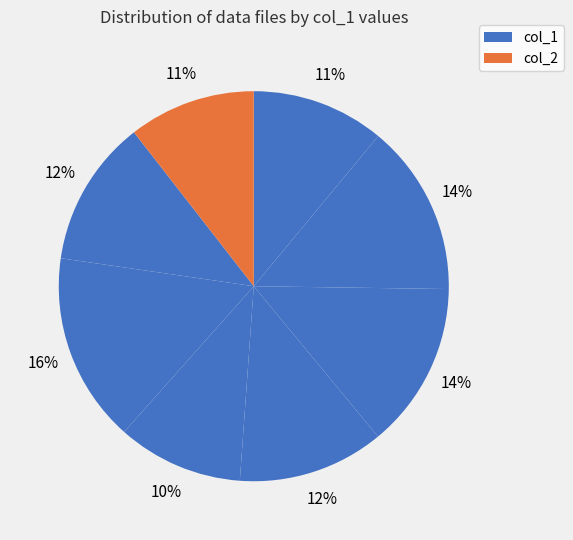

How many segments does this pie chart have?

8